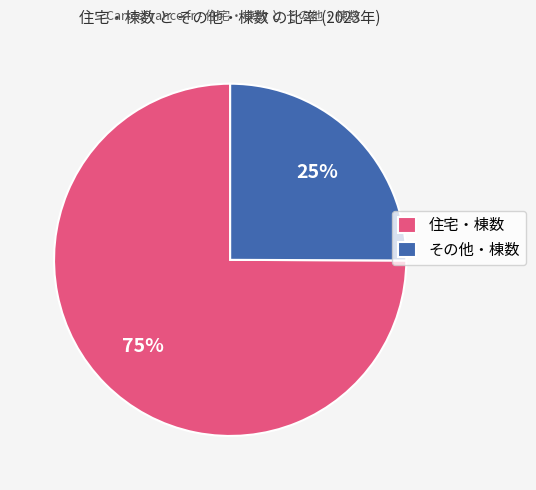

How many slices are in this pie chart?

2